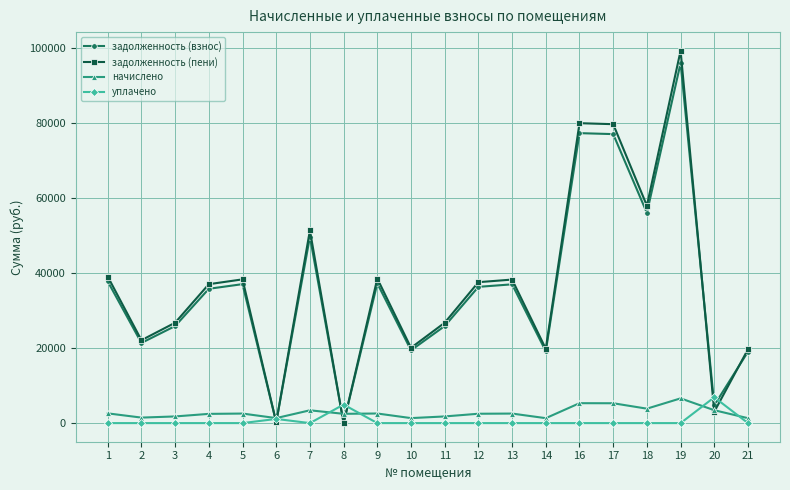

True or false: уплачено has more than 1 points higher than both neighbors.

True